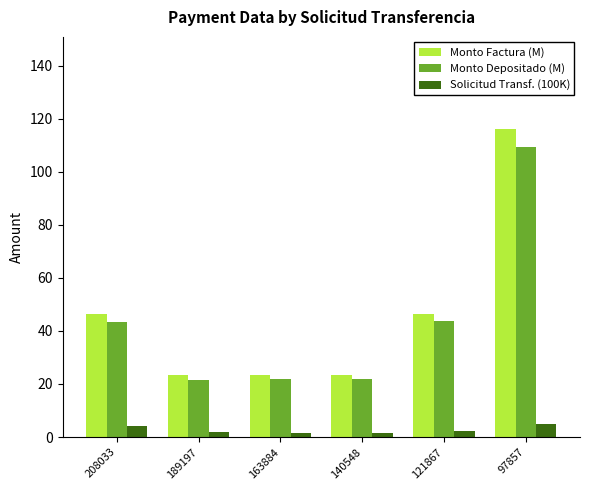

Which series has the largest range (max minus min)?

Monto Factura (M)